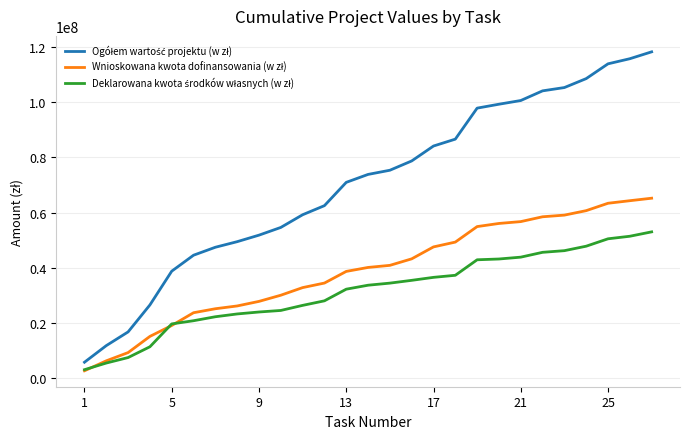

What is the maximum value shown in the chart?

118173500.2